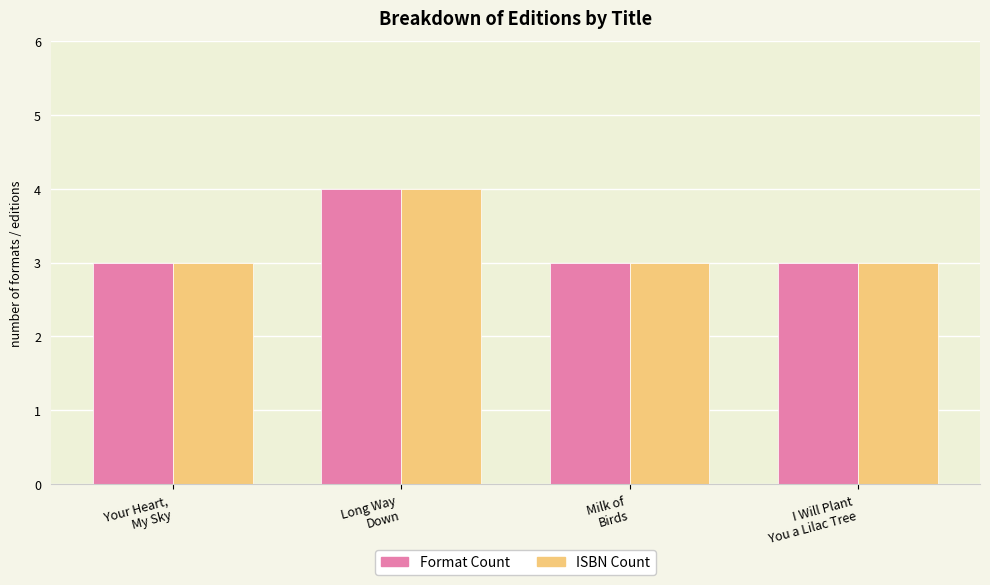

What position from the right is Milk of
Birds?

2